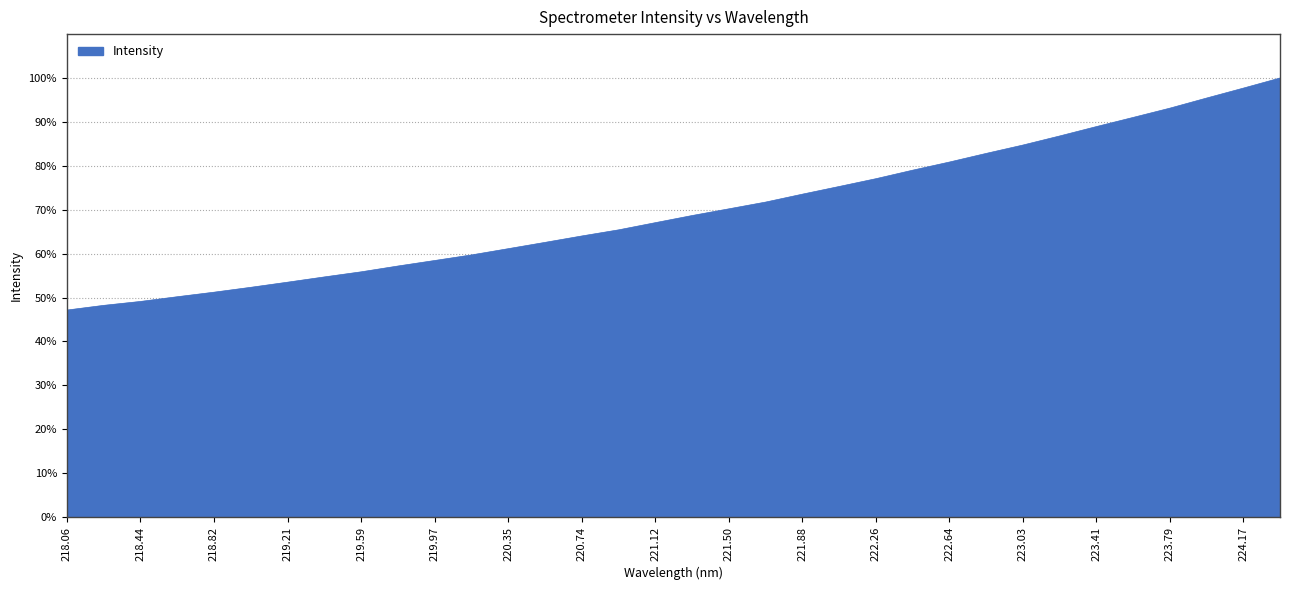

What is the minimum value shown in the chart?

47.1